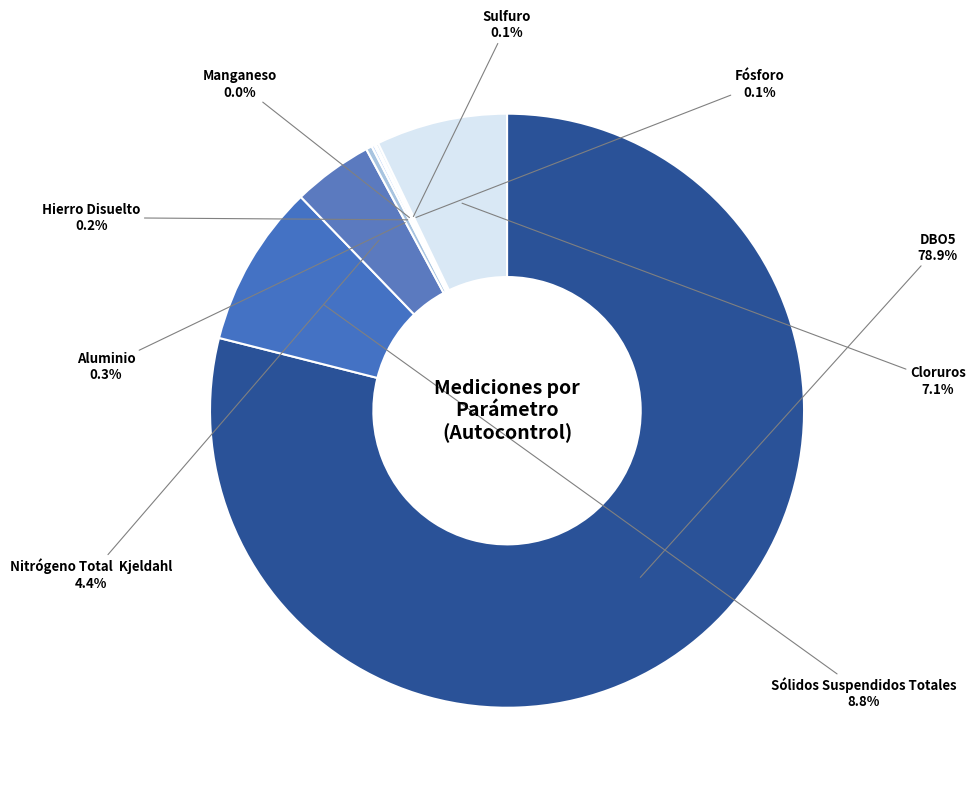

To the nearest percent, what is the difference between the largest and smallest slice percentages?

79%